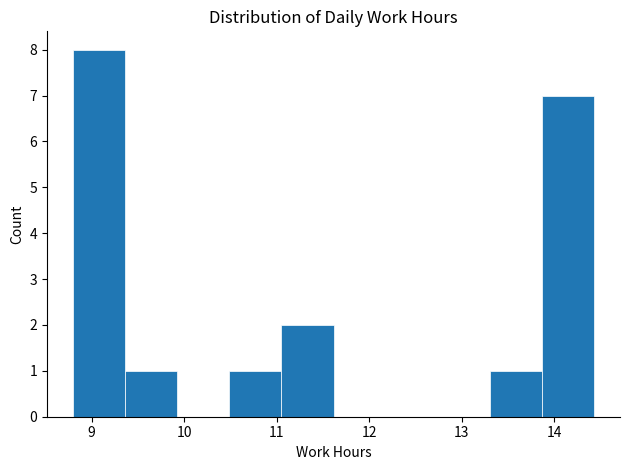

Reading left to right, list every bar in this chart as the range it spans on the x-axis followed by its height. Neither the bar edges nor the heights are printed on the chart, so give them approximately, as read against the axes.

8.8 to 9.4: 8
9.4 to 9.9: 1
9.9 to 10.5: 0
10.5 to 11.1: 1
11.1 to 11.6: 2
11.6 to 12.2: 0
12.2 to 12.7: 0
12.7 to 13.3: 0
13.3 to 13.9: 1
13.9 to 14.4: 7